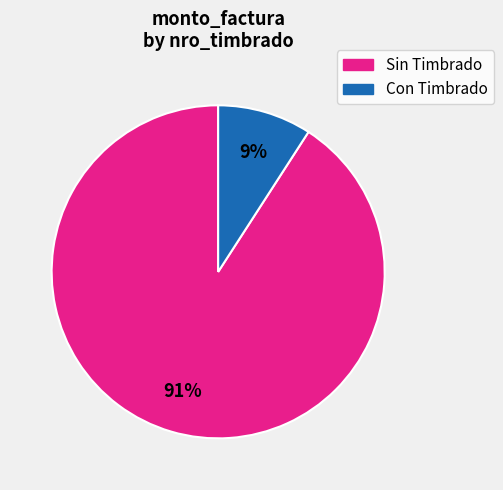

True or false: Con Timbrado accounts for 9% of the total.

True